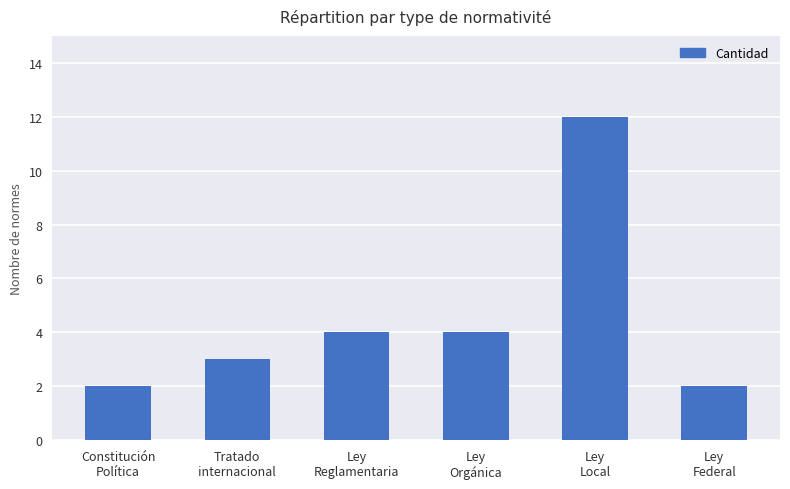

Count the number of data series in this chart.

1